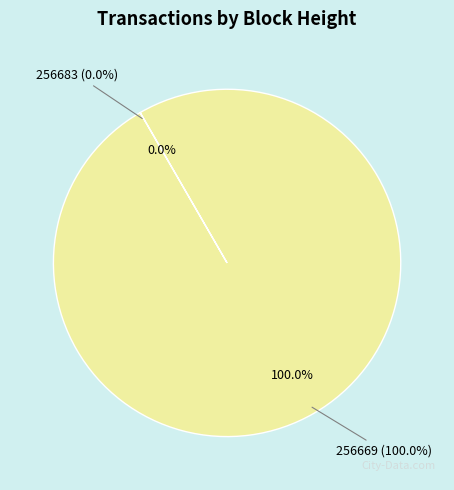

Which slice is the smallest?

256683